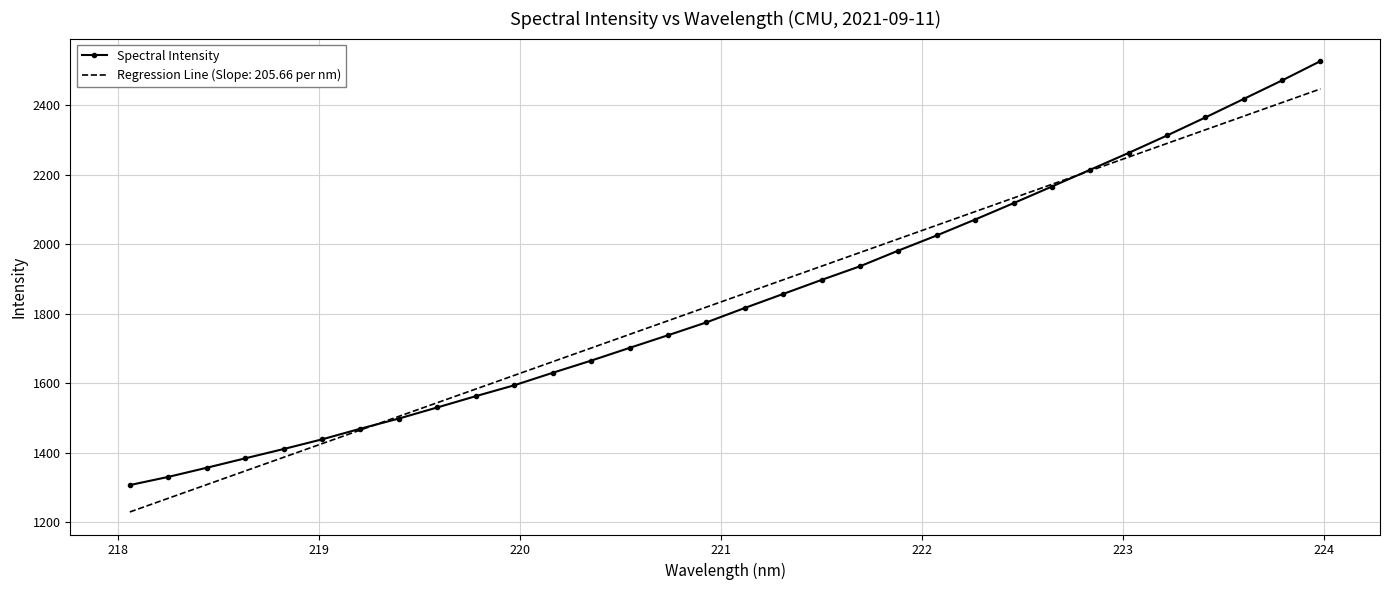

List the series in order of their peak value, highest first.

Spectral Intensity, Regression Line (Slope: 205.66 per nm)